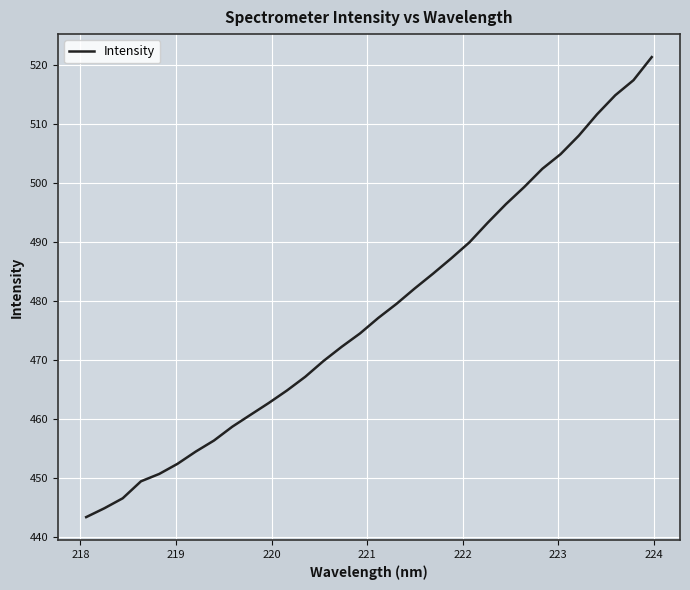

What is the smallest value displayed?

443.3